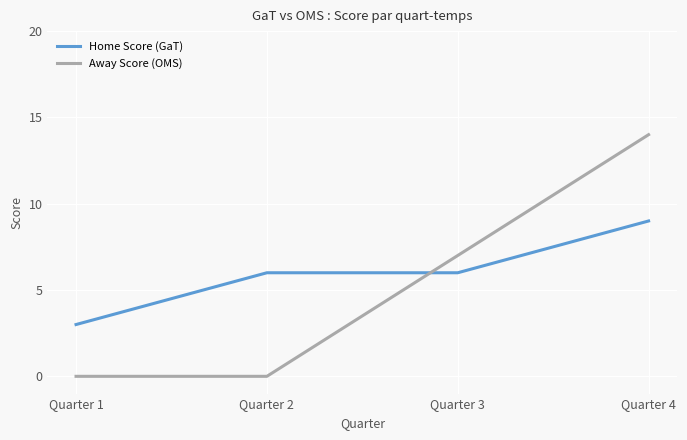

The value of Home Score (GaT) at Quarter 1 is 3. True or false?

True